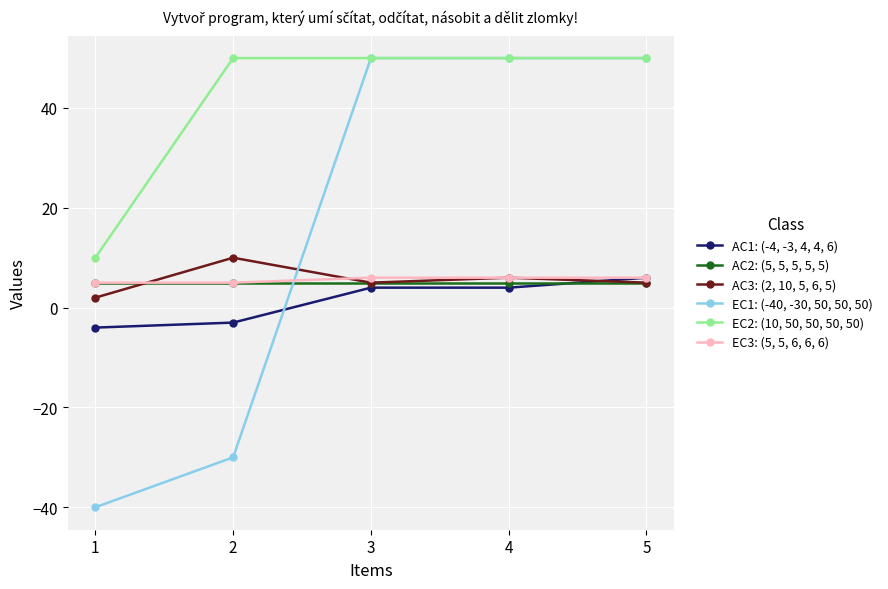

The EC3: (5, 5, 6, 6, 6) series shows 6 at 3. True or false?

True